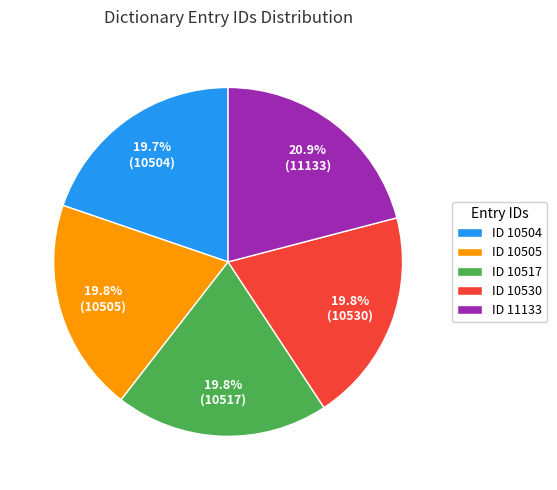

What is the largest slice in the pie chart?

ID 11133